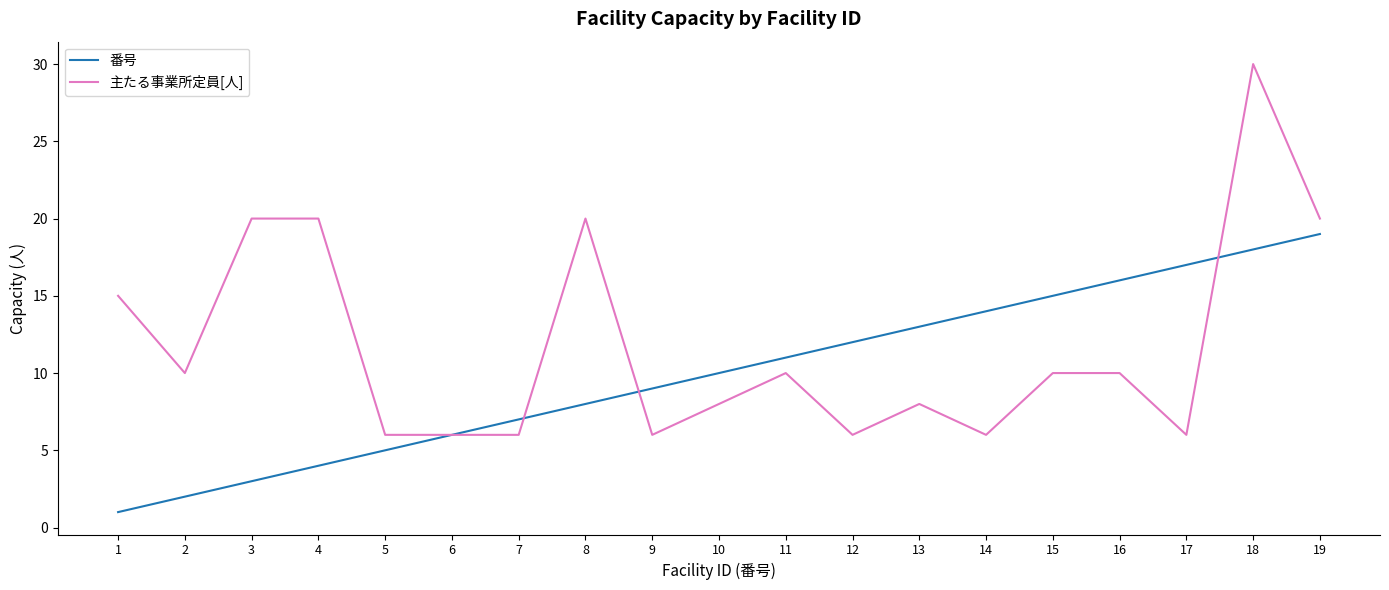

Reading left to right, list all the values displayed in this chart.

番号: 1	2	3	4	5	6	7	8	9	10	11	12	13	14	15	16	17	18	19
主たる事業所定員[人]: 15	10	20	20	6	6	6	20	6	8	10	6	8	6	10	10	6	30	20